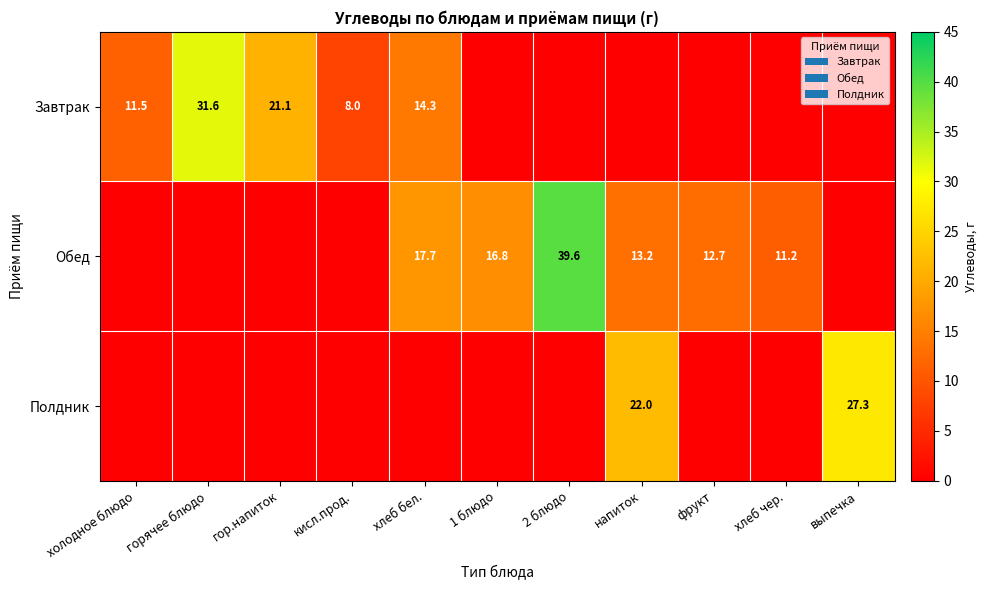

The Завтрак series shows 8.0 at кисл.прод.. True or false?

True